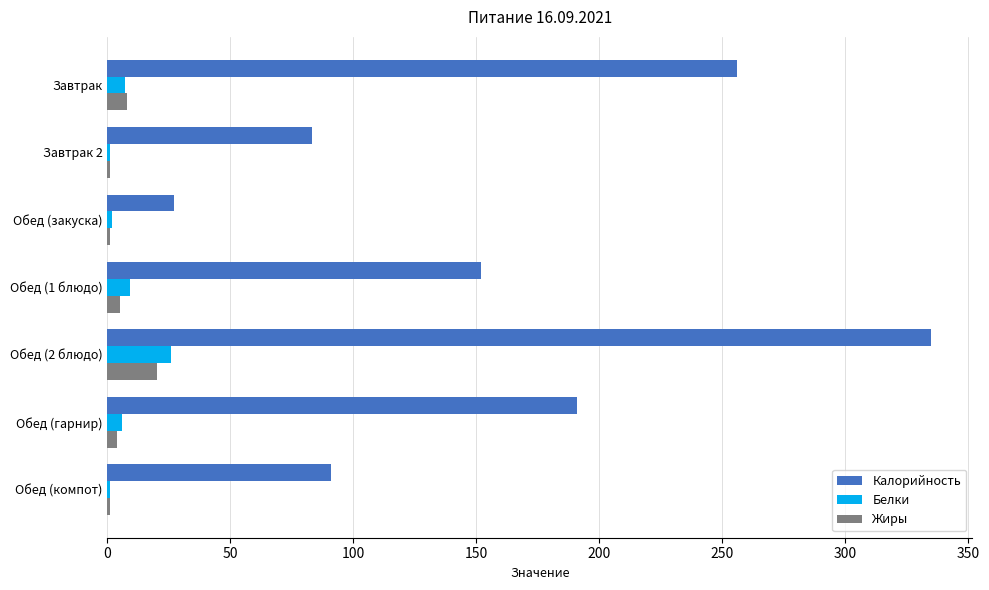

Where is Калорийность nearest to the value 181?

Обед (гарнир)